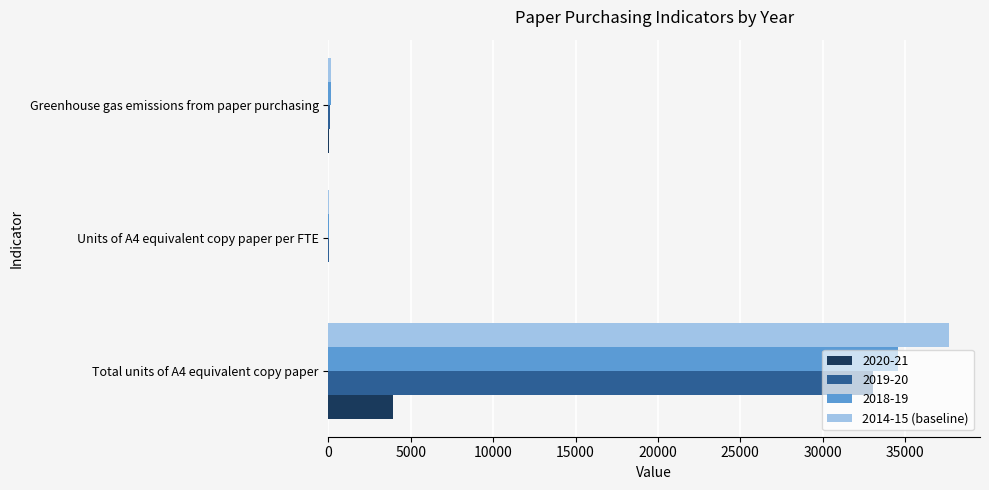

What is the sum of all 2014-15 (baseline) values?

37817.7